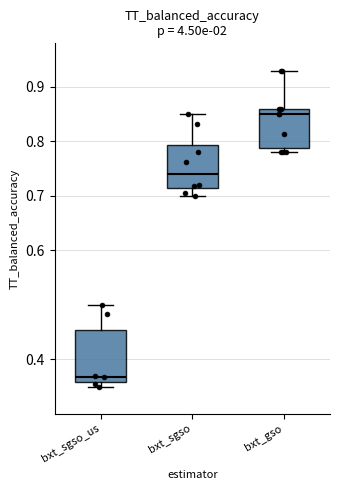

Which box has the highest median line?

bxt_gso